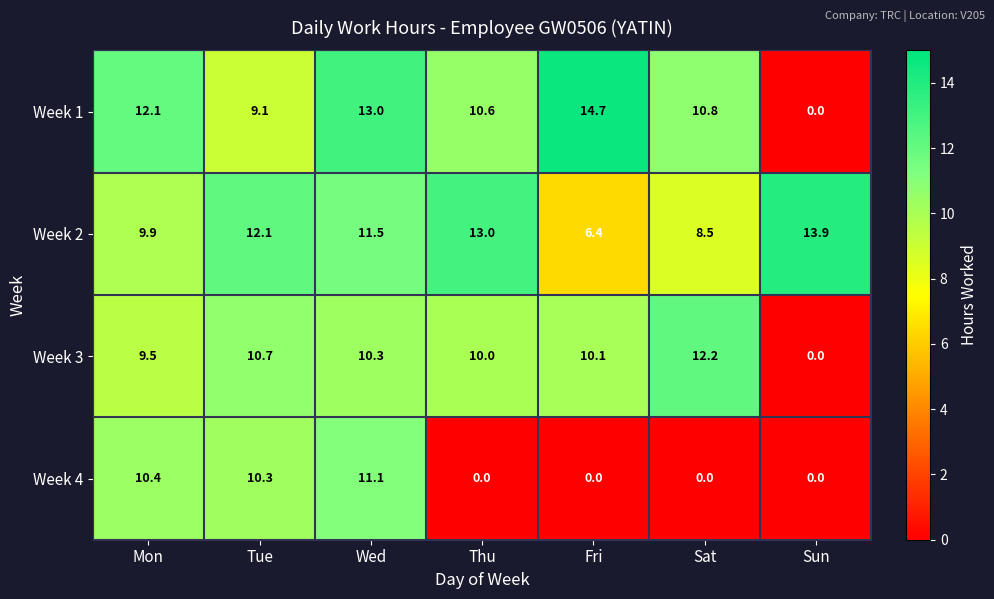

The value of Week 2 at Sun is 8.9. True or false?

False